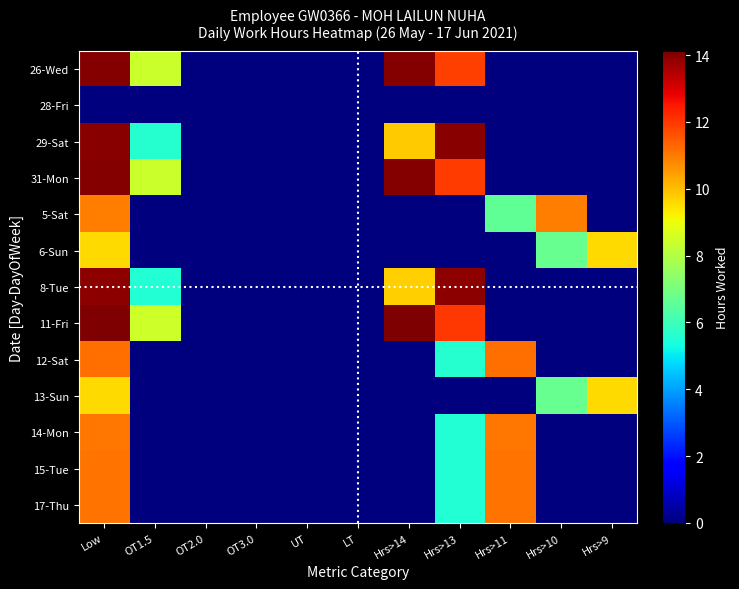

Between UT and Hrs>10, which series saw the biggest shift?

5-Sat